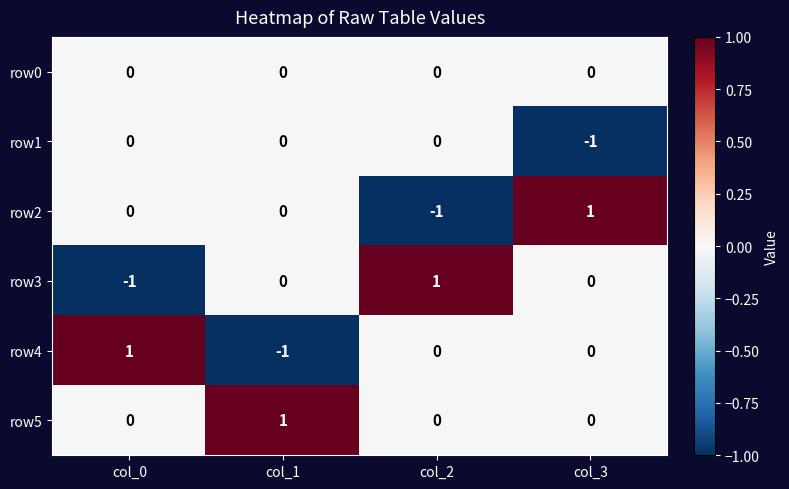

Reading left to right, extract all data points from this chart.

row0: 0	0	0	0
row1: 0	0	0	-1
row2: 0	0	-1	1
row3: -1	0	1	0
row4: 1	-1	0	0
row5: 0	1	0	0